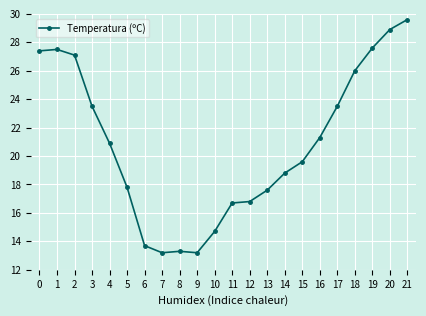

What is the value of the 20th point from the left?

27.6